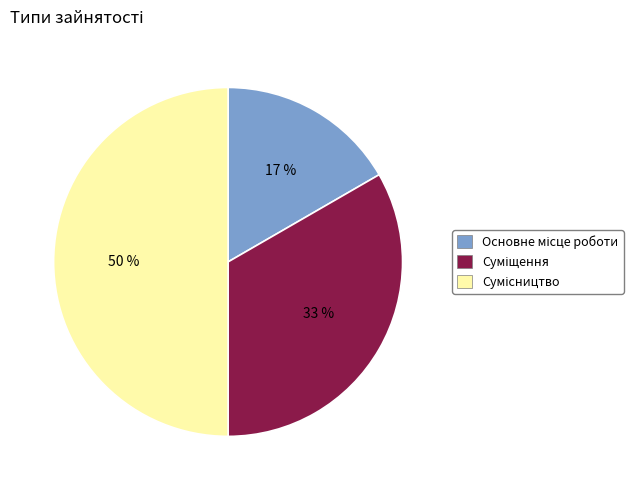

To the nearest percent, what is the average slice percentage?

33%